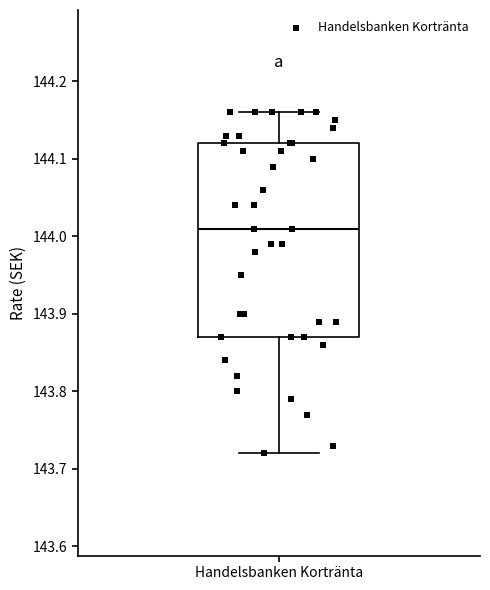

Read this box plot against the y-axis: the position of the median line, the range covered by the box, and the ends of both whiskers. The values are not printed on the chart, so give them approximately, as read against the axis.

median 144.01, box 143.87 to 144.12, whiskers 143.72 to 144.16